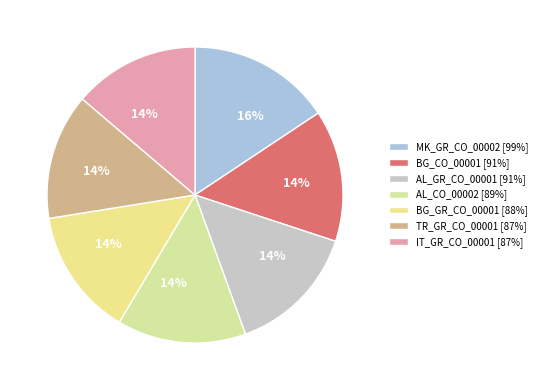

Is it true that IT_GR_CO_00001 is 14% of the pie?

True